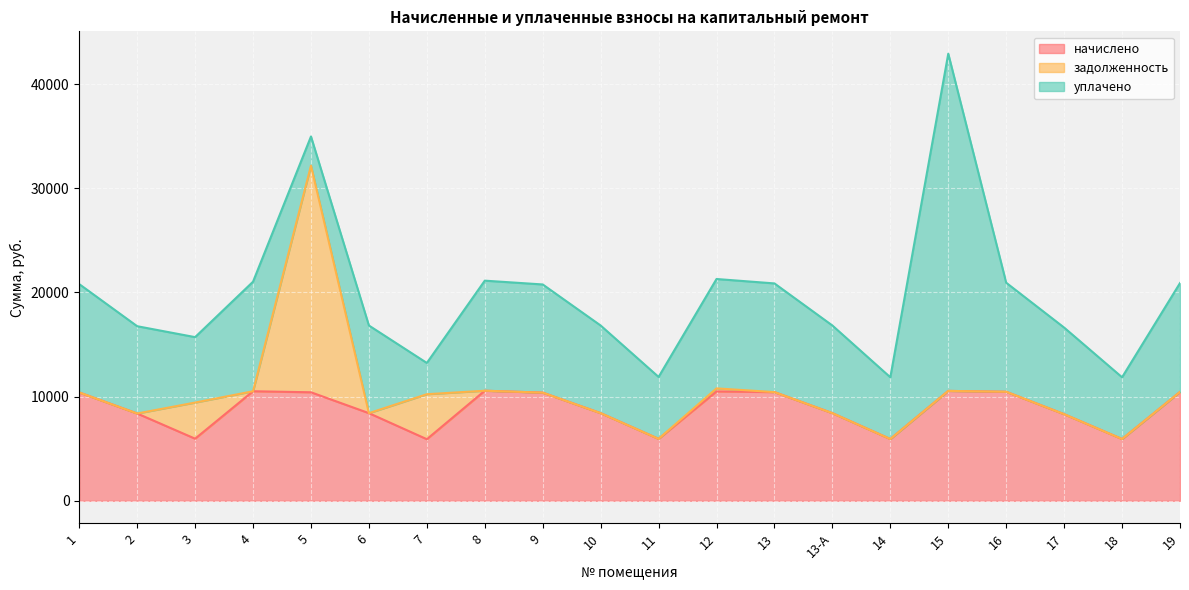

How many times do задолженность and уплачено cross each other?

4